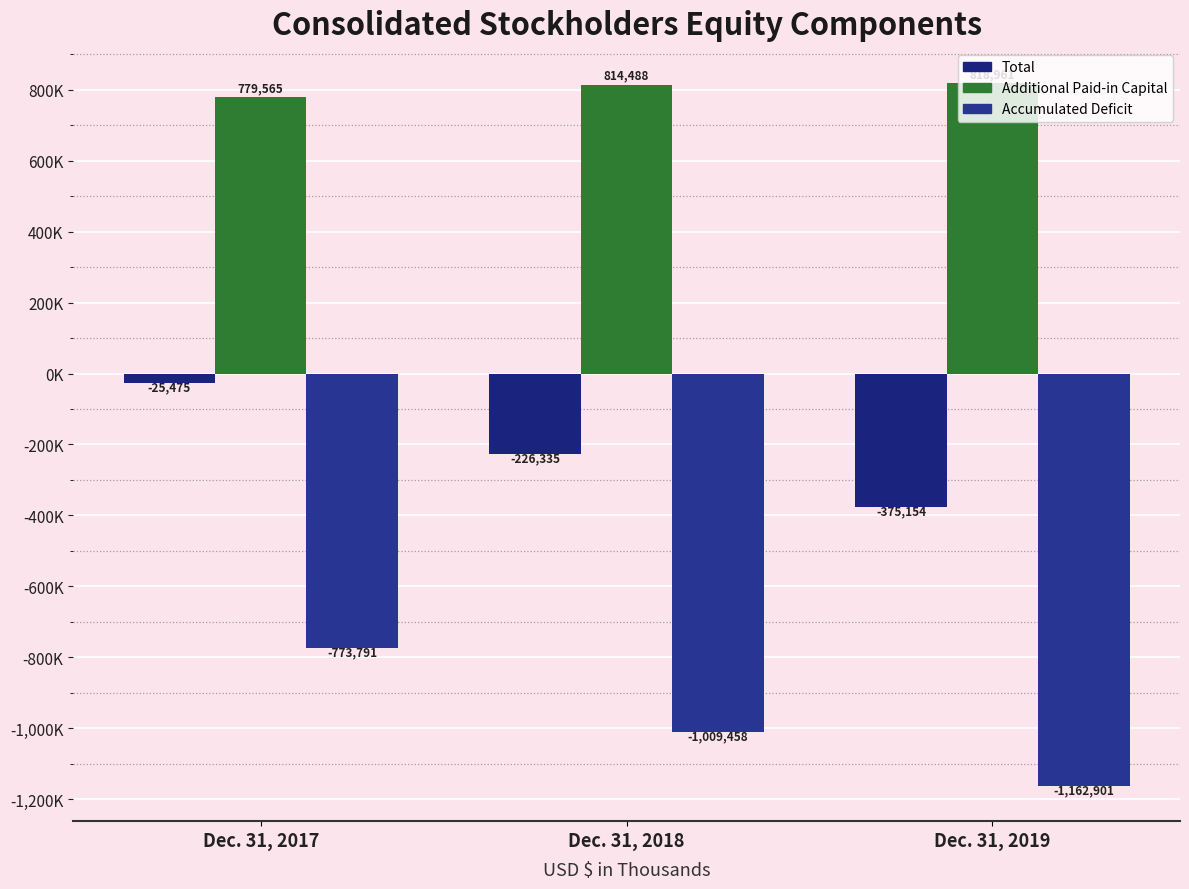

Does the chart contain stacked bars?

No